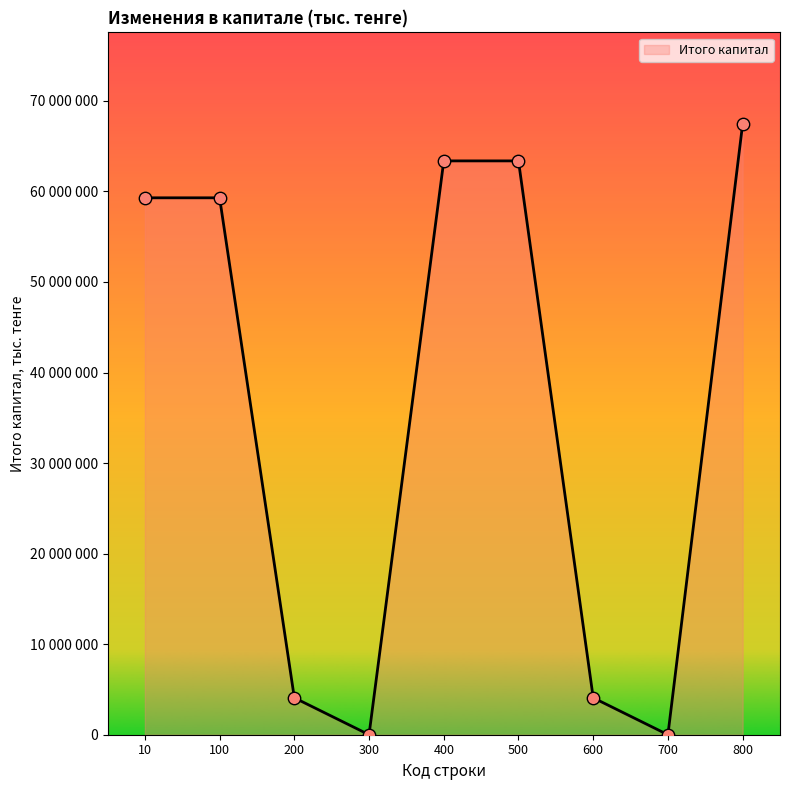

Approximately how many times larger is the value at 100 compared to 600?

14.5